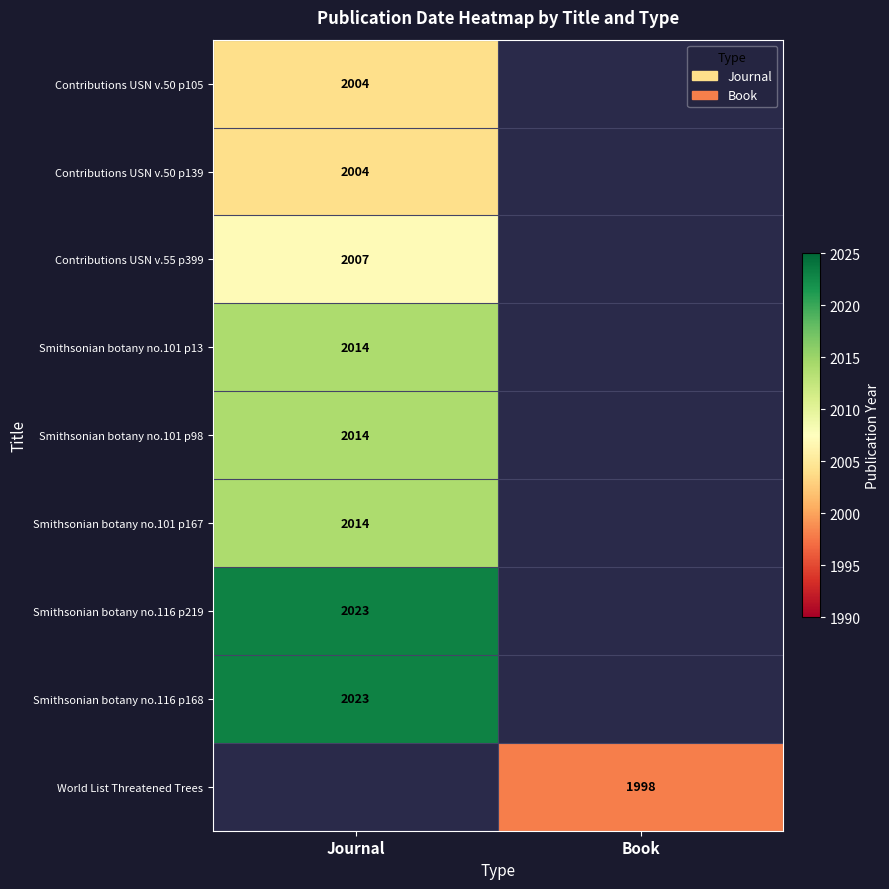

The value of Smithsonian botany no.101 p167 at Journal is 471. True or false?

False